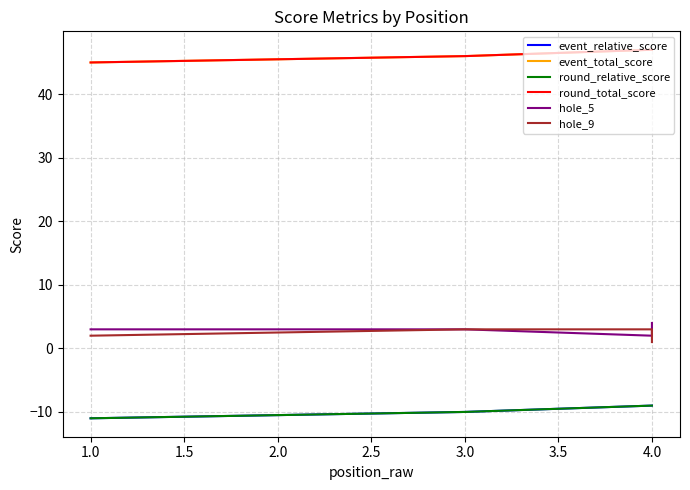

How many data points in event_relative_score are above -10?

2